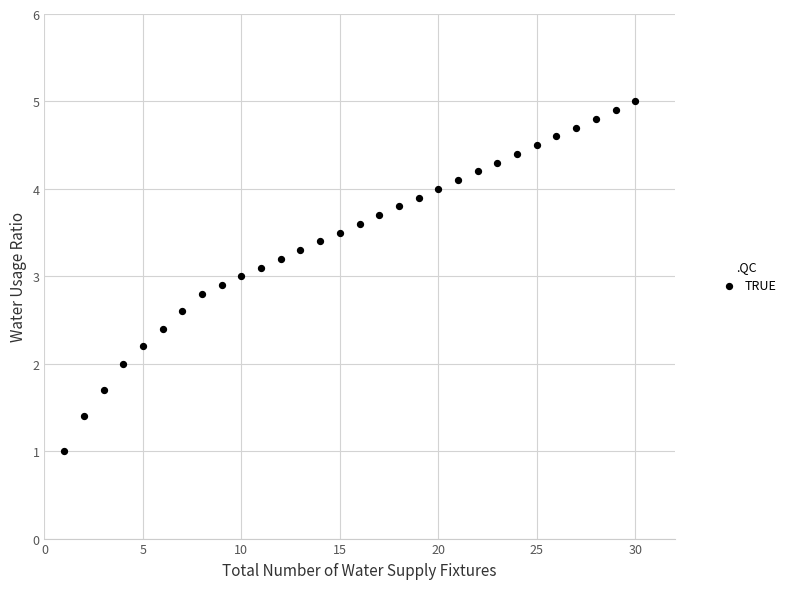

What is the range of Y values (max minus min)?

4.0